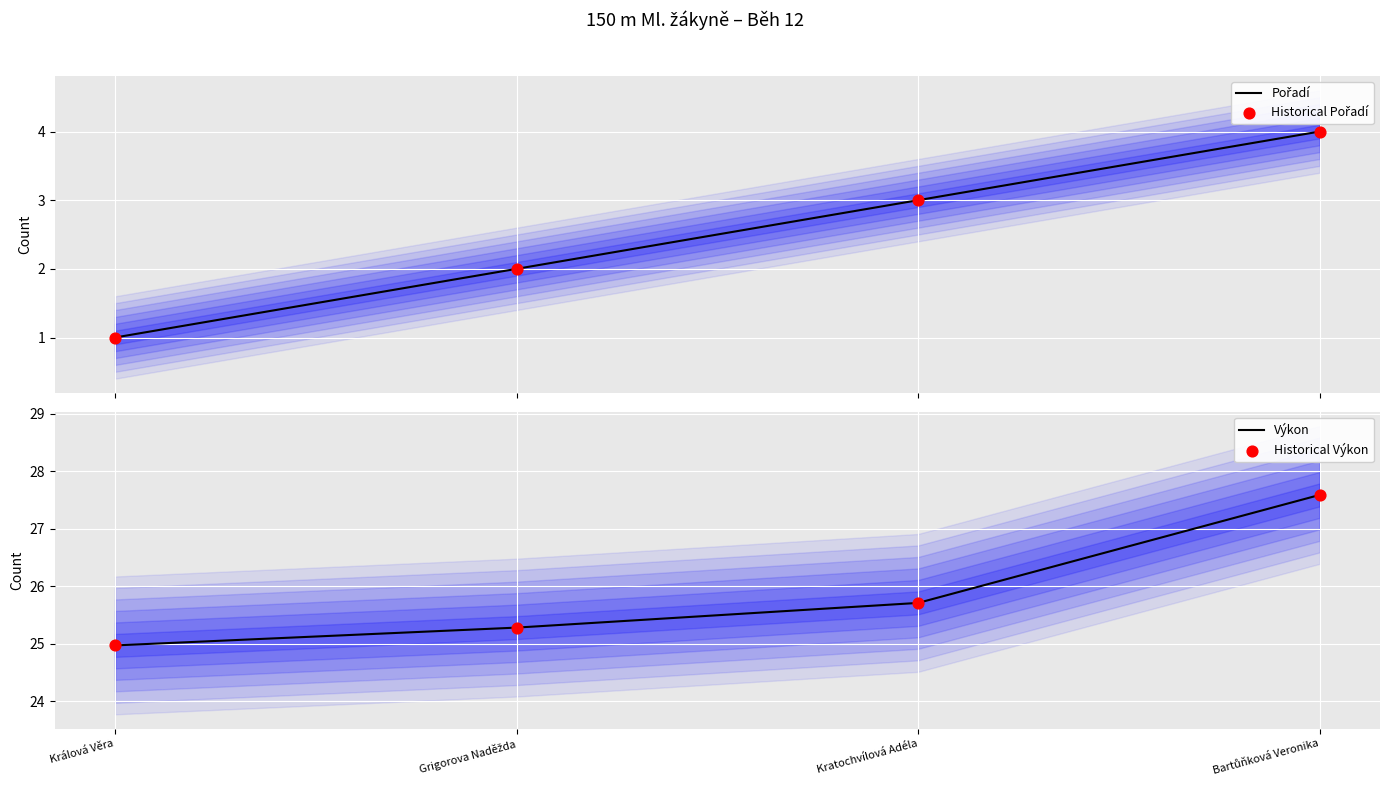

Which series reaches the minimum Y coordinate?

Pořadí